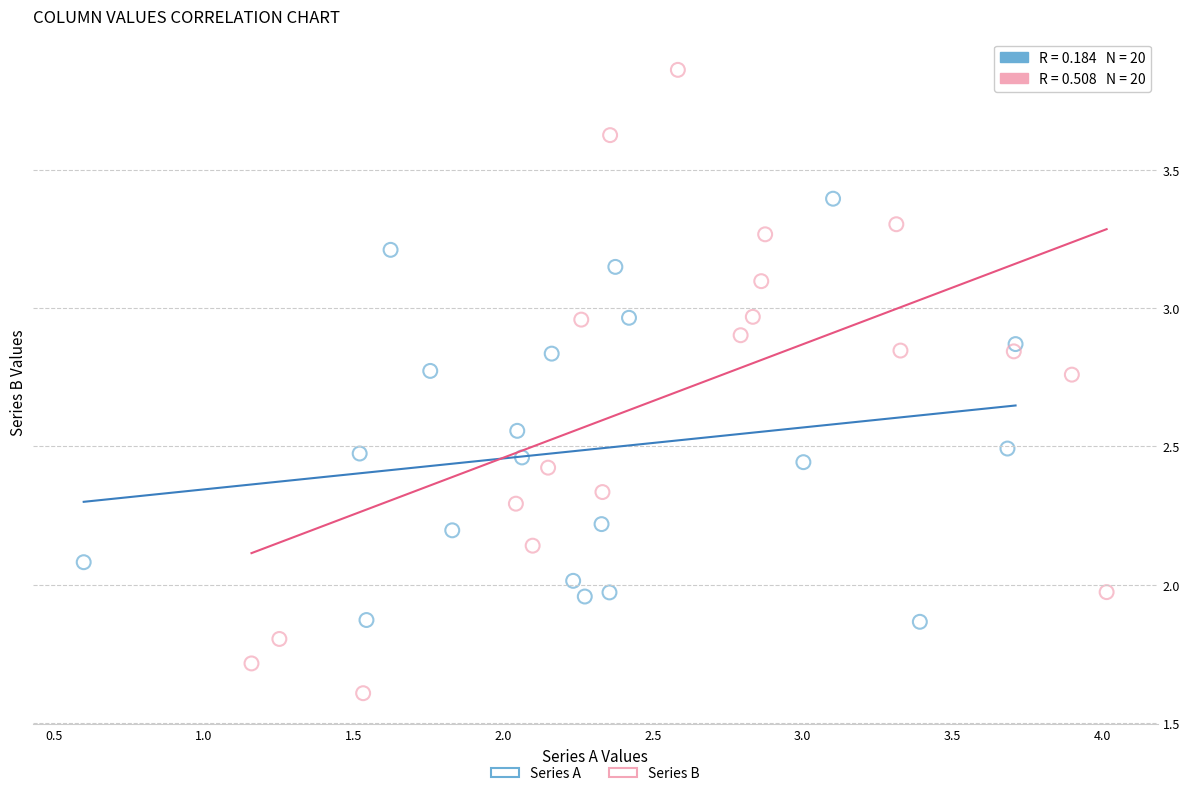

Which series reaches the minimum Y coordinate?

Series B